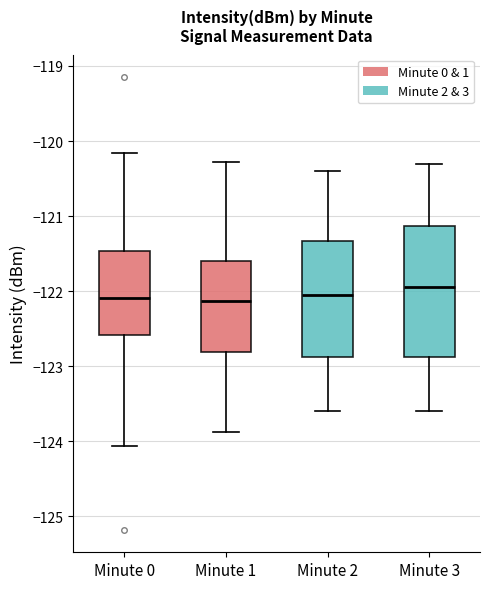

Reading left to right, transcribe this box plot: for each box, give where its median line is, the range the box spans, and where its two whiskers end, as read against the y-axis. The values are not printed on the chart, so give them approximately, as read against the axis.

Minute 0: median -122.1, box -122.6 to -121.5, whiskers -124.1 to -120.2
Minute 1: median -122.1, box -122.8 to -121.6, whiskers -123.9 to -120.3
Minute 2: median -122.0, box -122.9 to -121.3, whiskers -123.6 to -120.4
Minute 3: median -121.9, box -122.9 to -121.1, whiskers -123.6 to -120.3